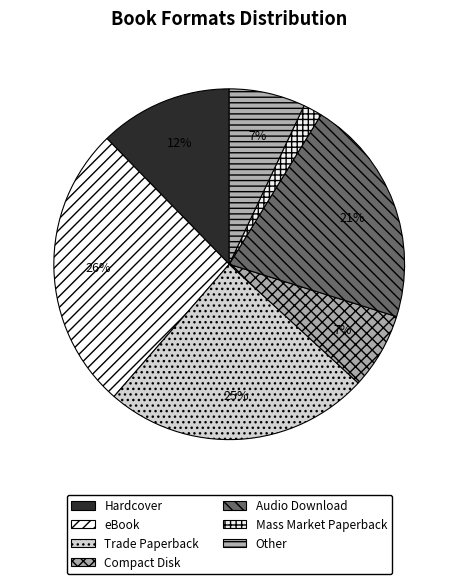

Do eBook and Trade Paperback together represent more than half of the pie?

Yes